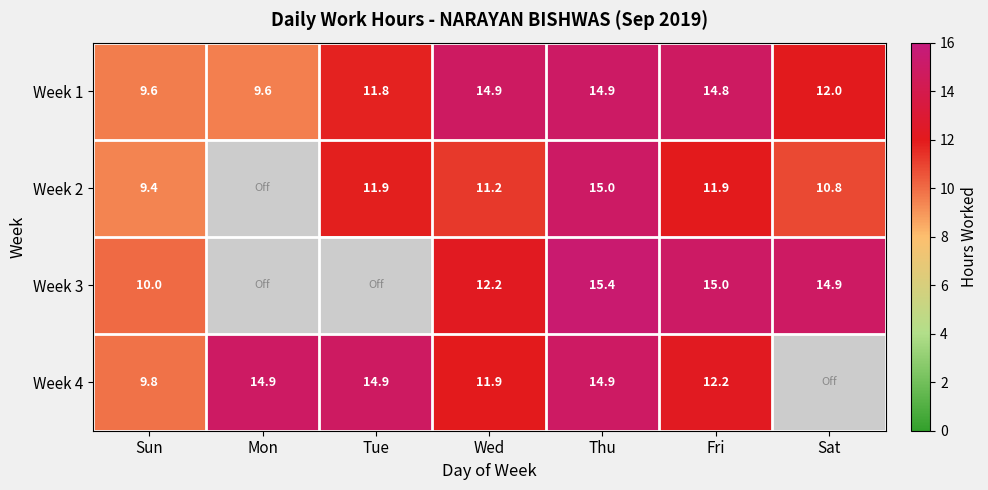

What is the difference between the Week 3 values at Sun and Thu?

5.4